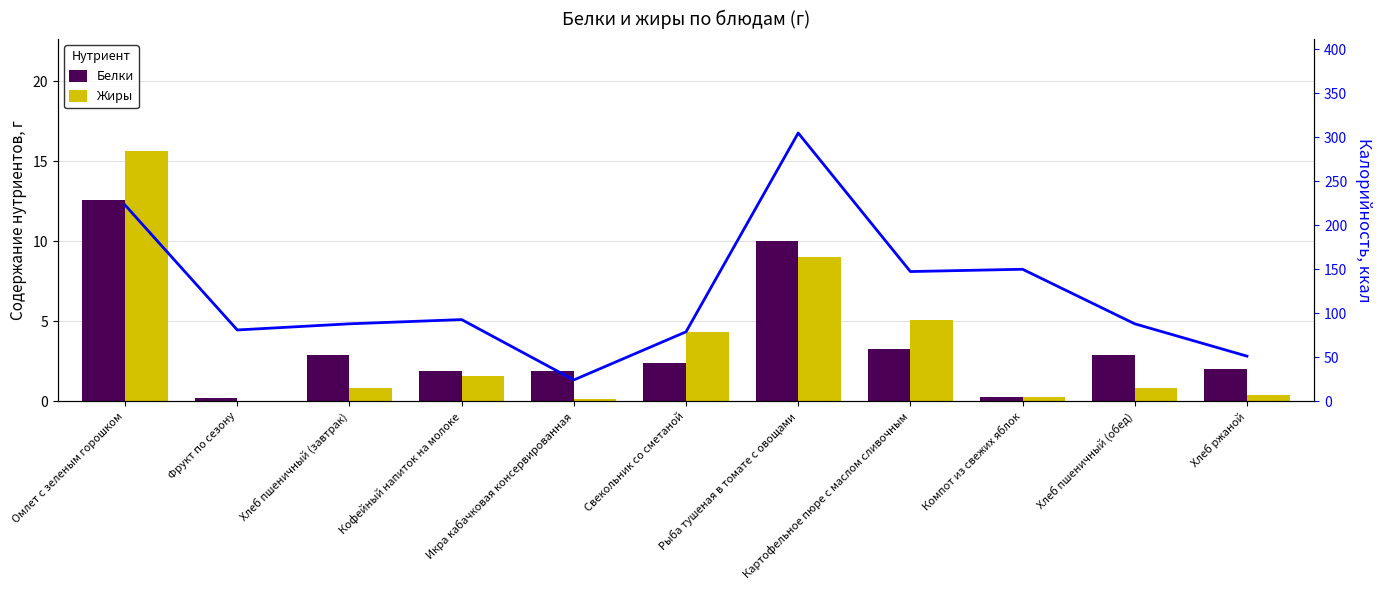

What is the value of the Жиры bar at the 8th from the left?

5.1